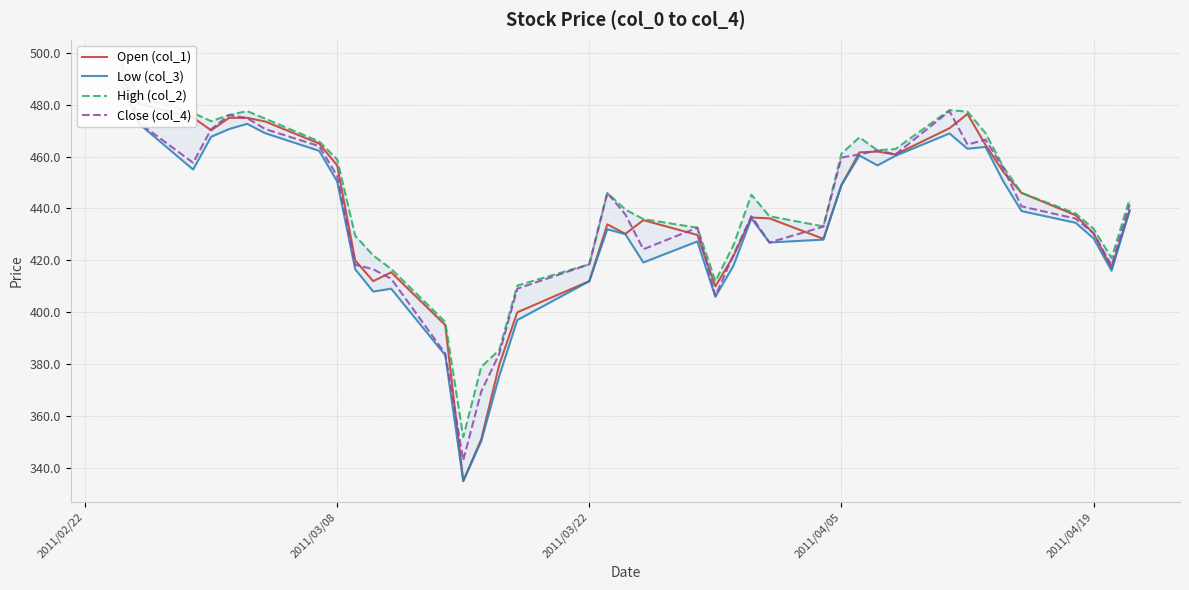

Which series has the largest total across all categories?

High (col_2)